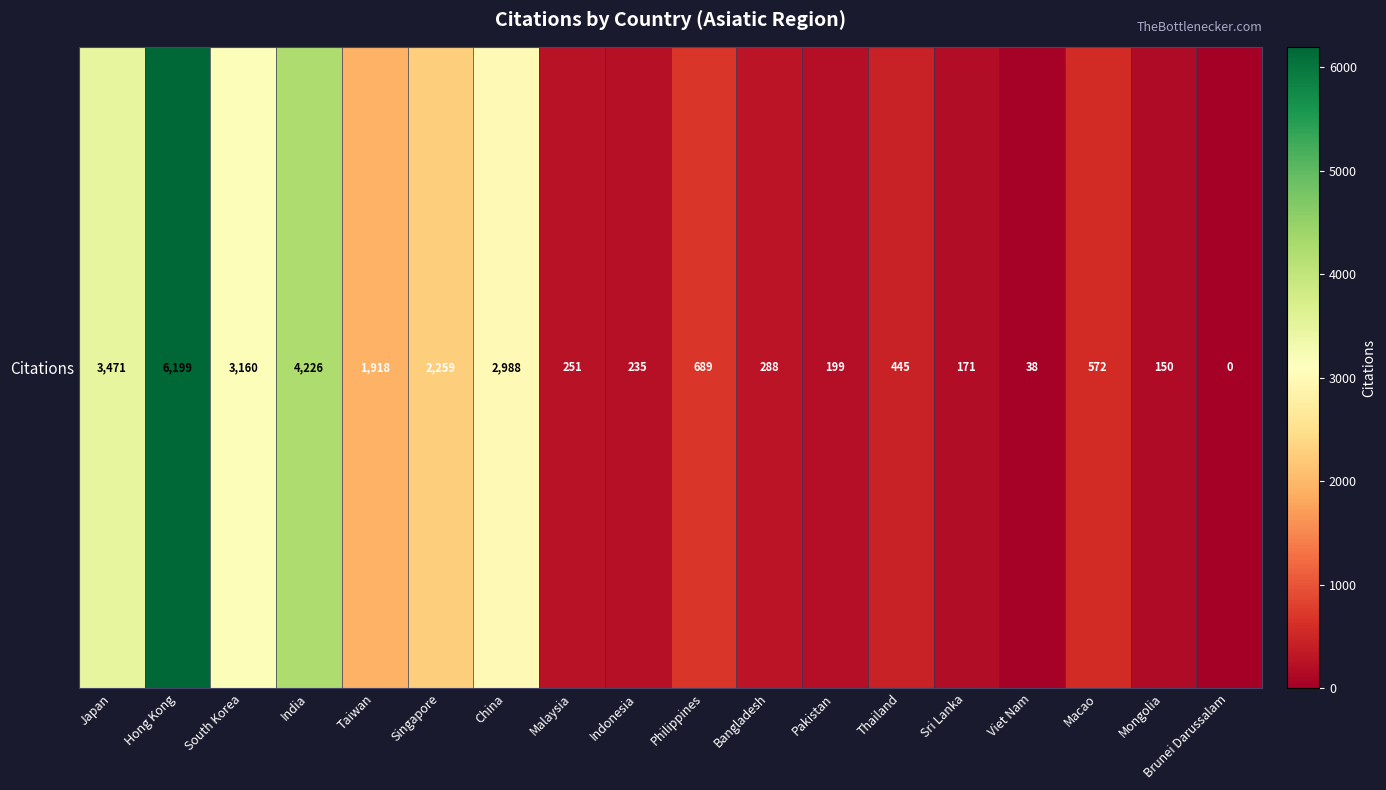

The value at Bangladesh is 144. True or false?

False